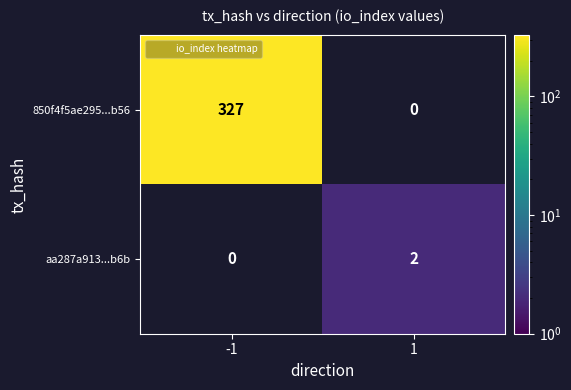

The 850f4f5ae295...b56 series shows 569.1 at -1. True or false?

False